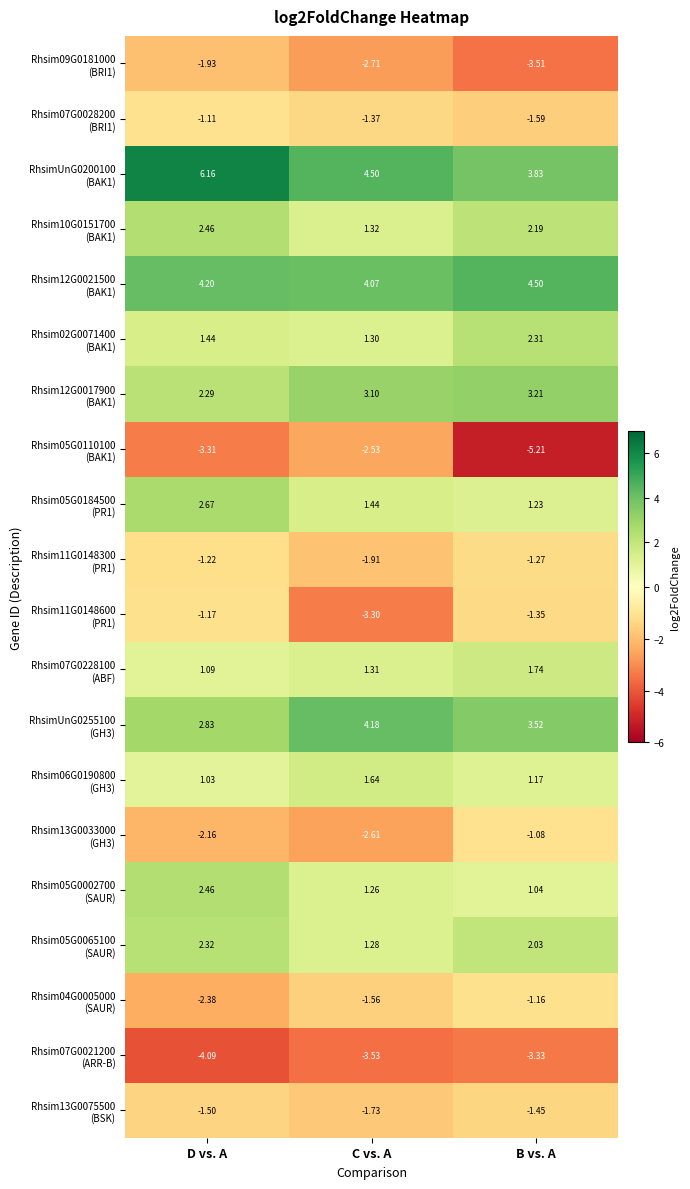

At which category is the sum across all series the highest?

D vs. A